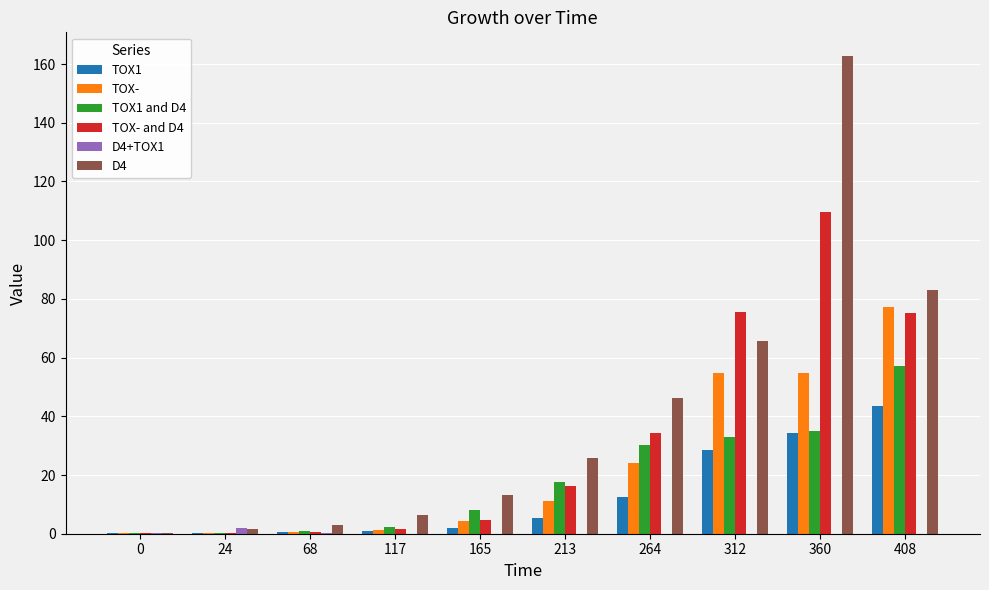

Which series has the largest total across all categories?

D4